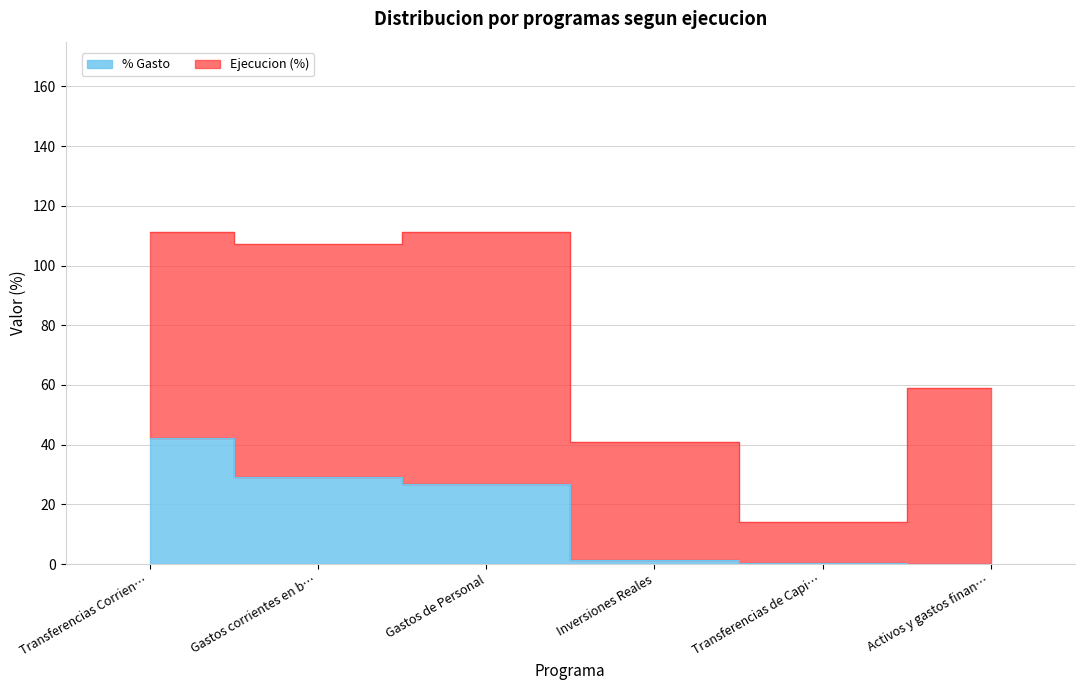

True or false: the data has more than 0 interior local peaks.

False